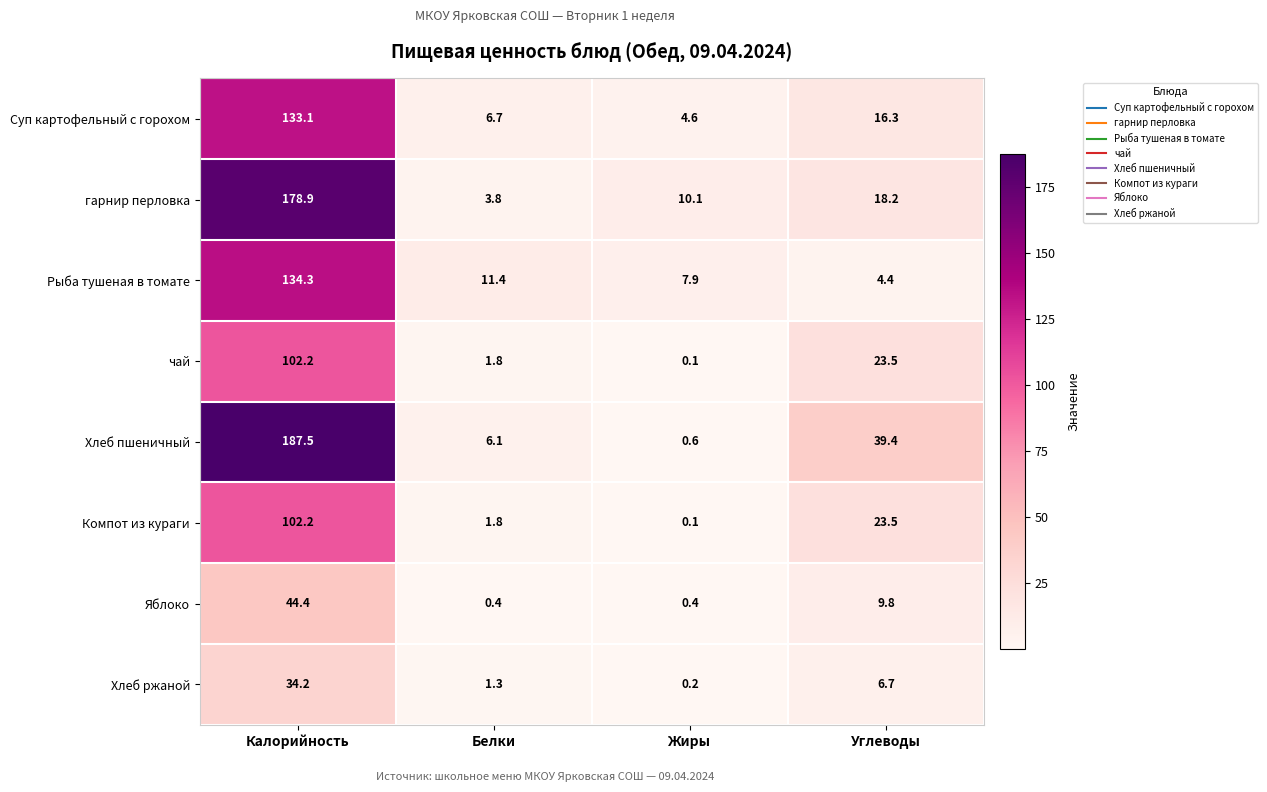

What is the average value of the Рыба тушеная в томате series?

39.5